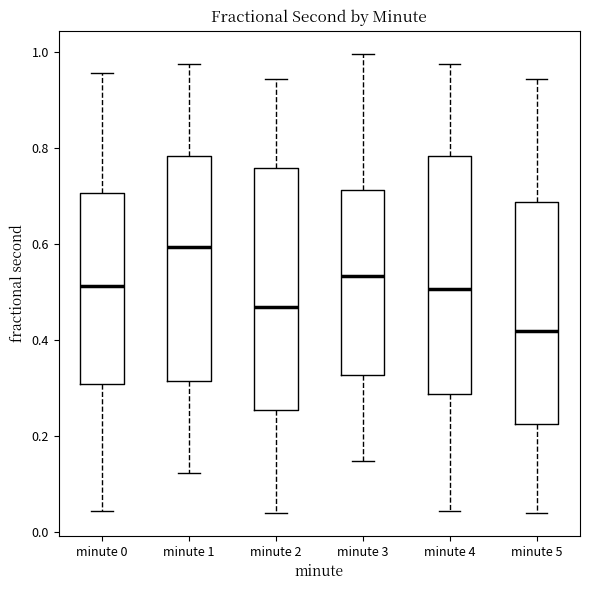

Which box's median line is the highest?

minute 1